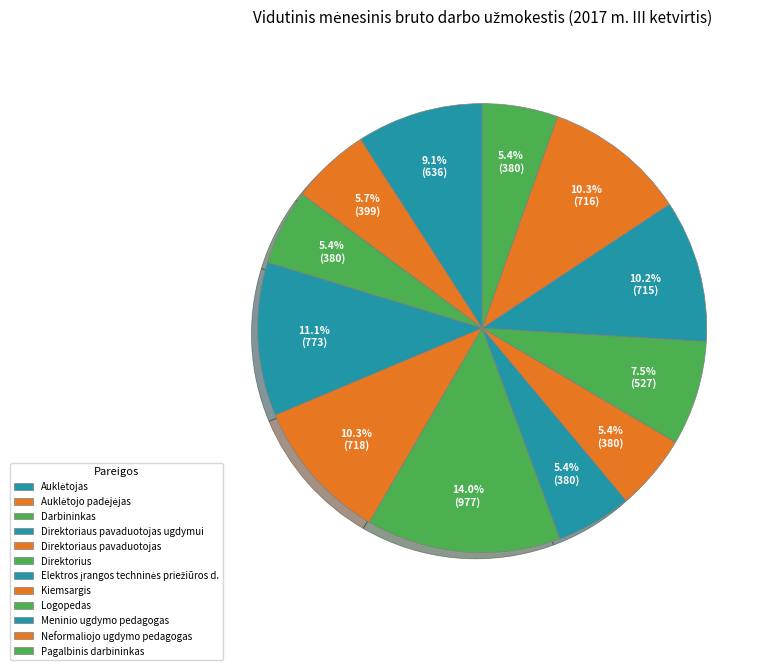

Which category has the smallest portion of the pie?

Darbininkas